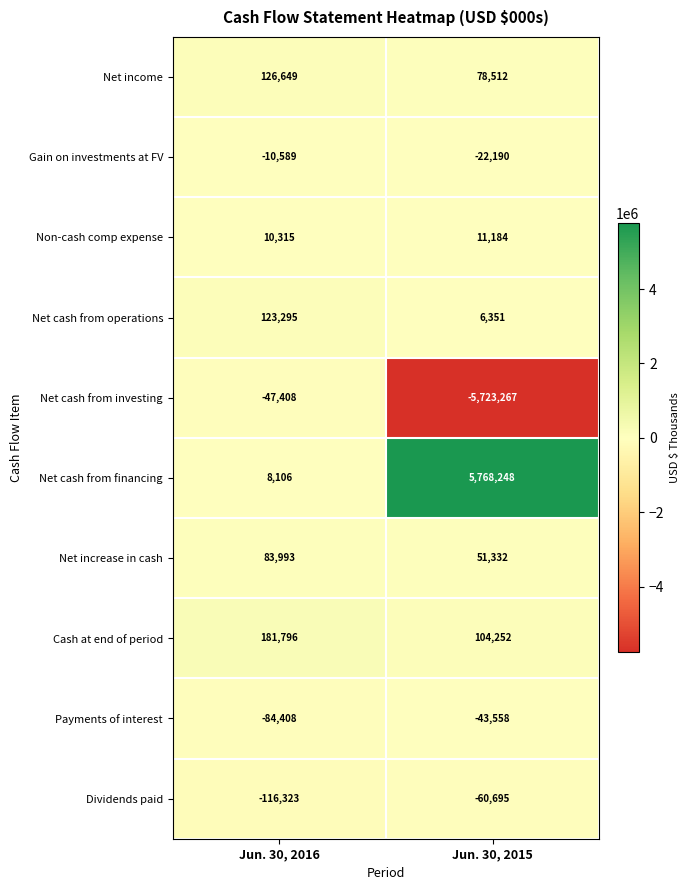

Reading left to right, what are all the values shown in this chart?

Net income: 126649	78512
Gain on investments at FV: -10589	-22190
Non-cash comp expense: 10315	11184
Net cash from operations: 123295	6351
Net cash from investing: -47408	-5723267
Net cash from financing: 8106	5768248
Net increase in cash: 83993	51332
Cash at end of period: 181796	104252
Payments of interest: -84408	-43558
Dividends paid: -116323	-60695